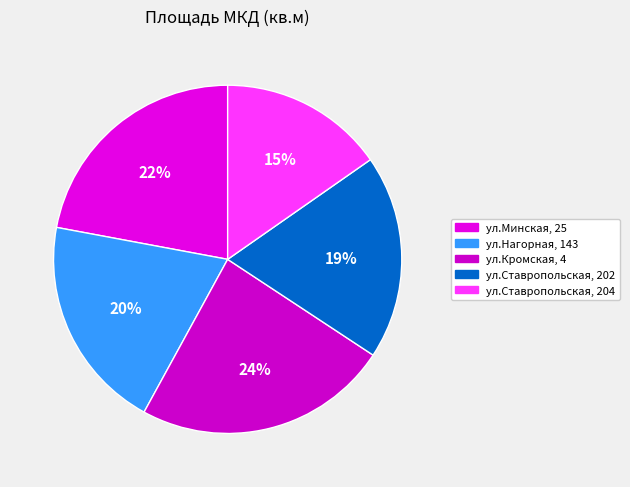

Is it true that ул.Нагорная, 143 is 29% of the pie?

False